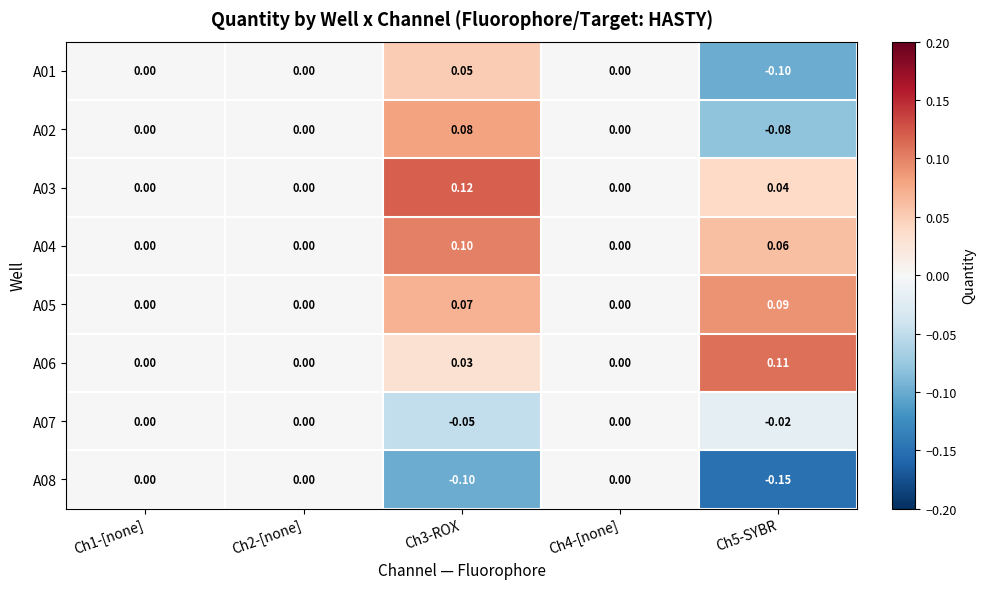

Which category has the highest value across all series?

Ch3-ROX